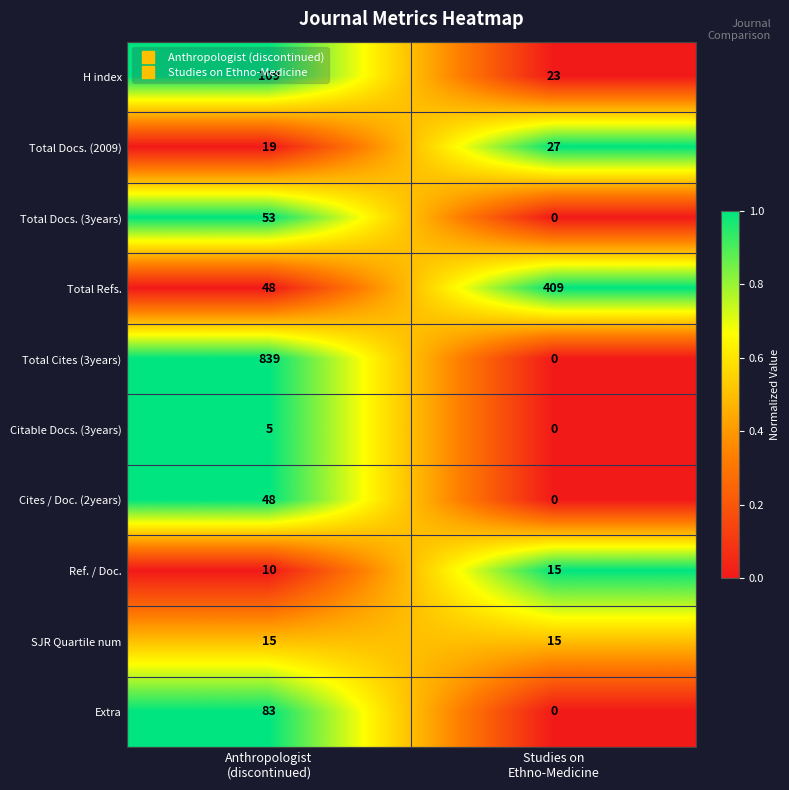

Which series has the largest range (max minus min)?

Total Cites (3years)